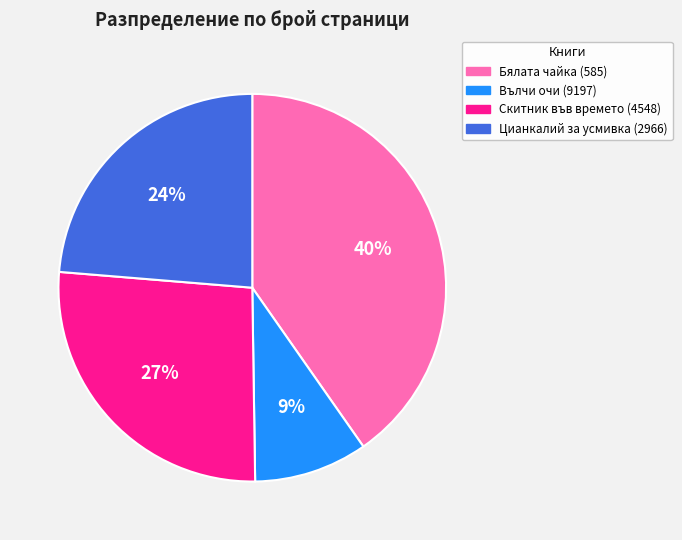

Rank the categories by value from lowest to highest.

Вълчи очи (9197), Цианкалий за усмивка (2966), Скитник във времето (4548), Бялата чайка (585)